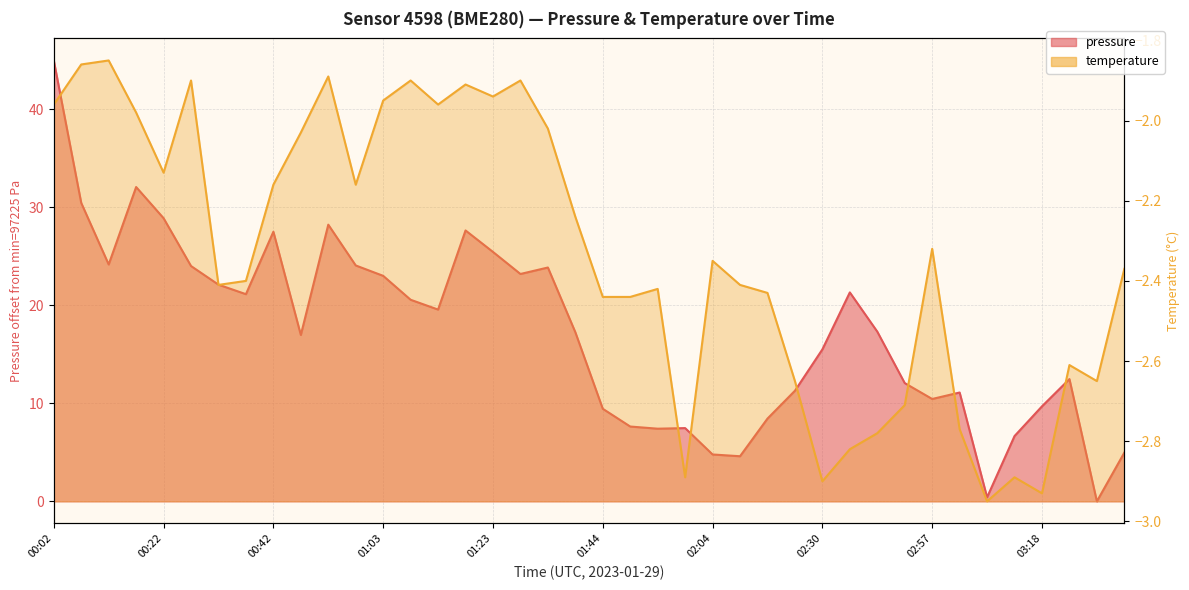

Is it true that pressure equals 18.2 at 02:57?

False